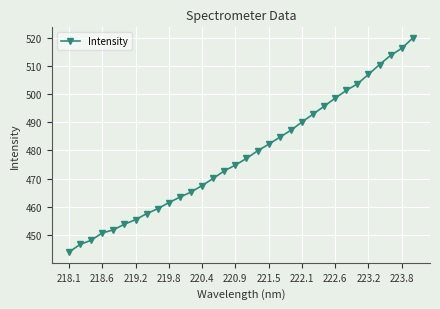

What is the value of the 24th point from the left?

495.7